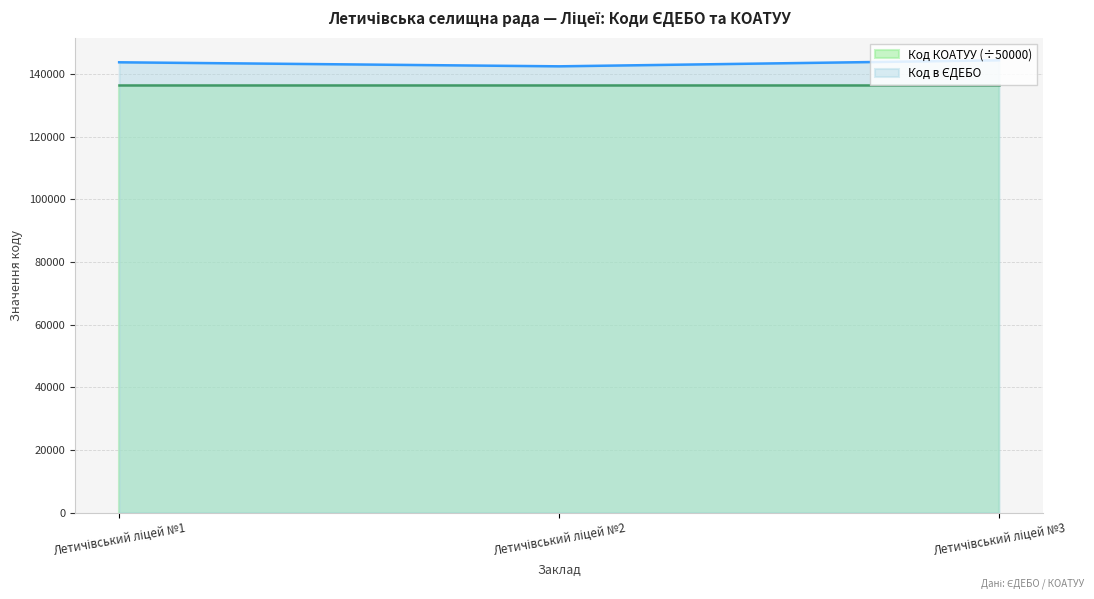

How many values exceed 143794?

1